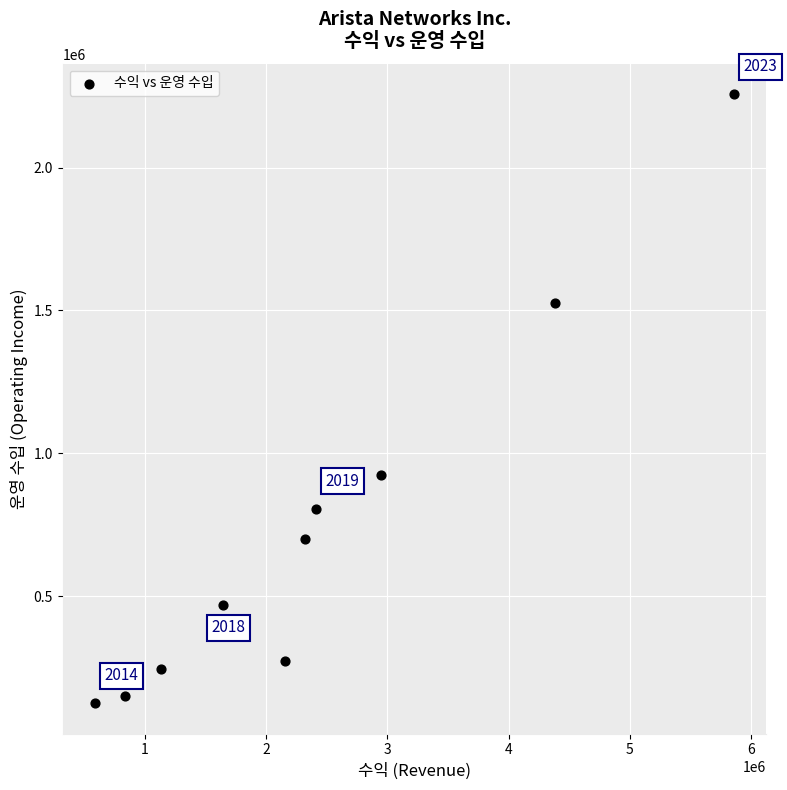

What Y value in the scatter plot is closest to 1191381?

924739